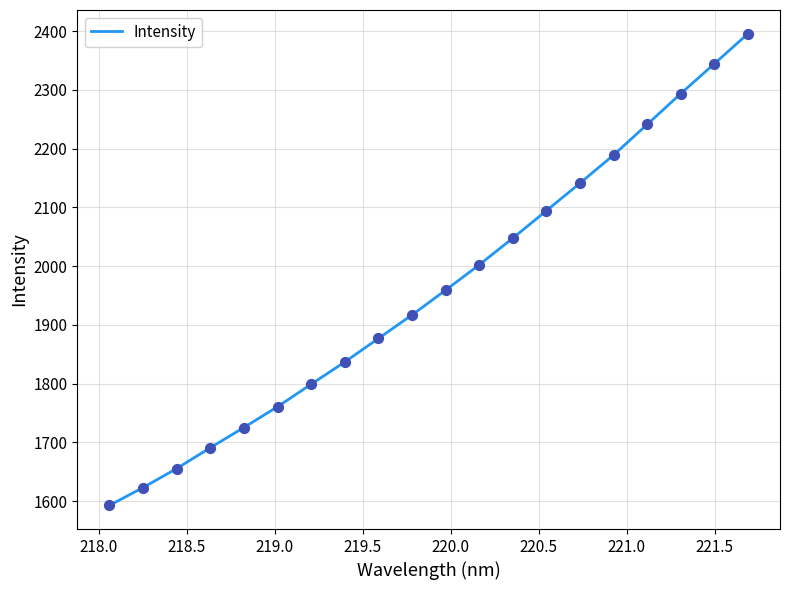

What is the smallest value displayed?

1592.6